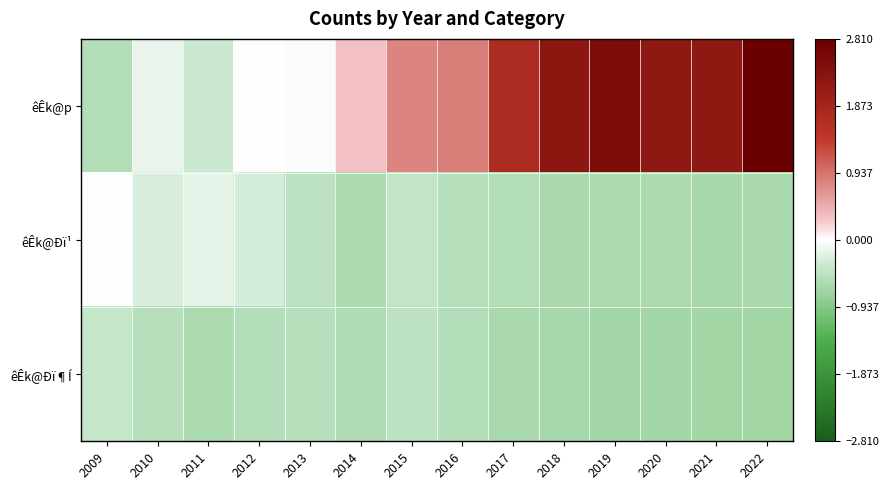

What is the total value across all series at 2021?

0.9